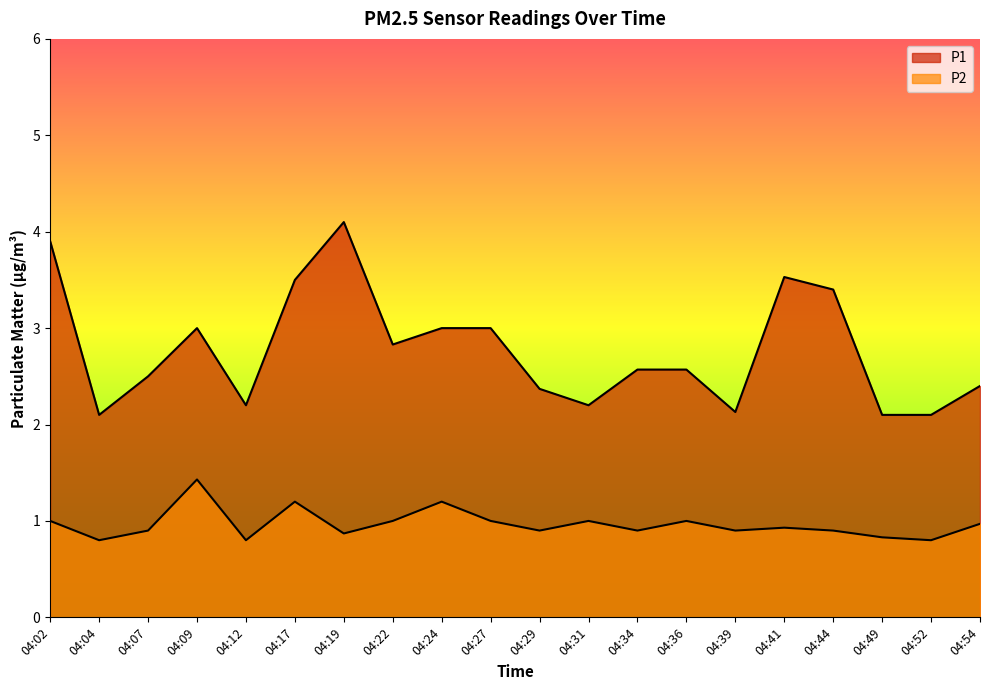

How many lines are shown in the chart?

2